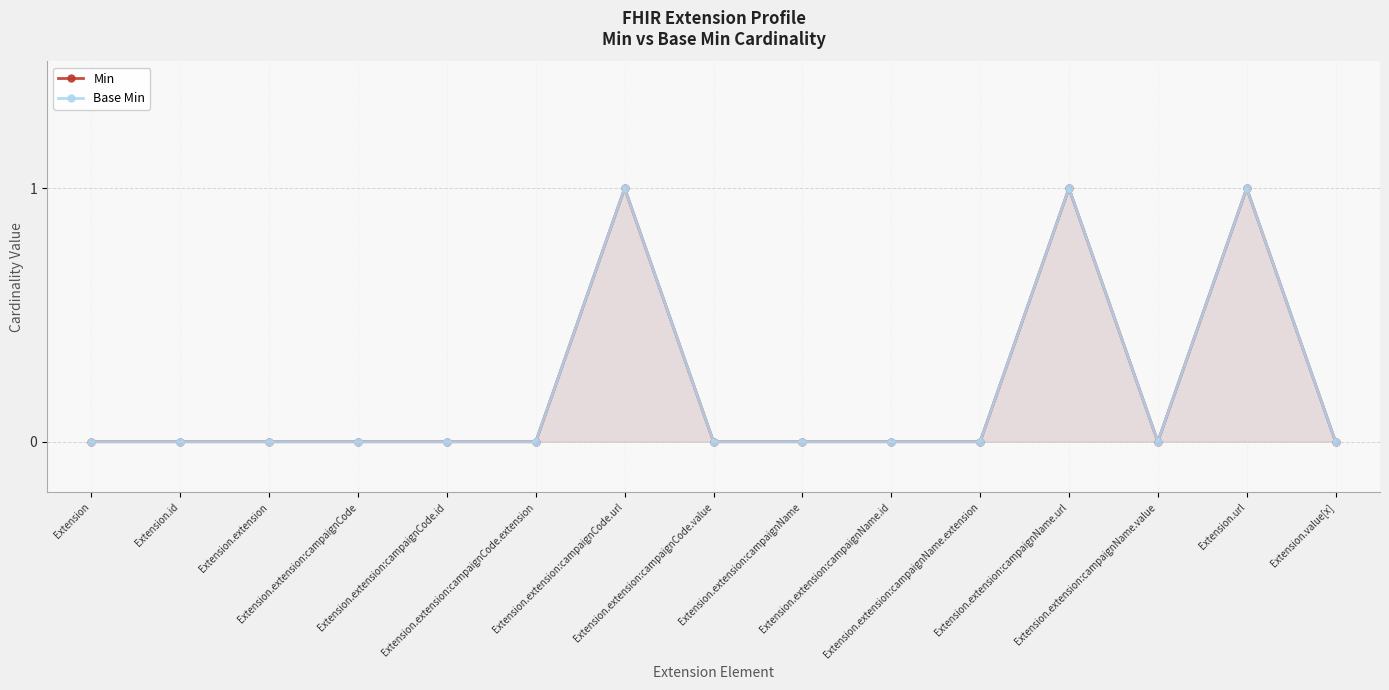

Which series has the largest total across all categories?

Min